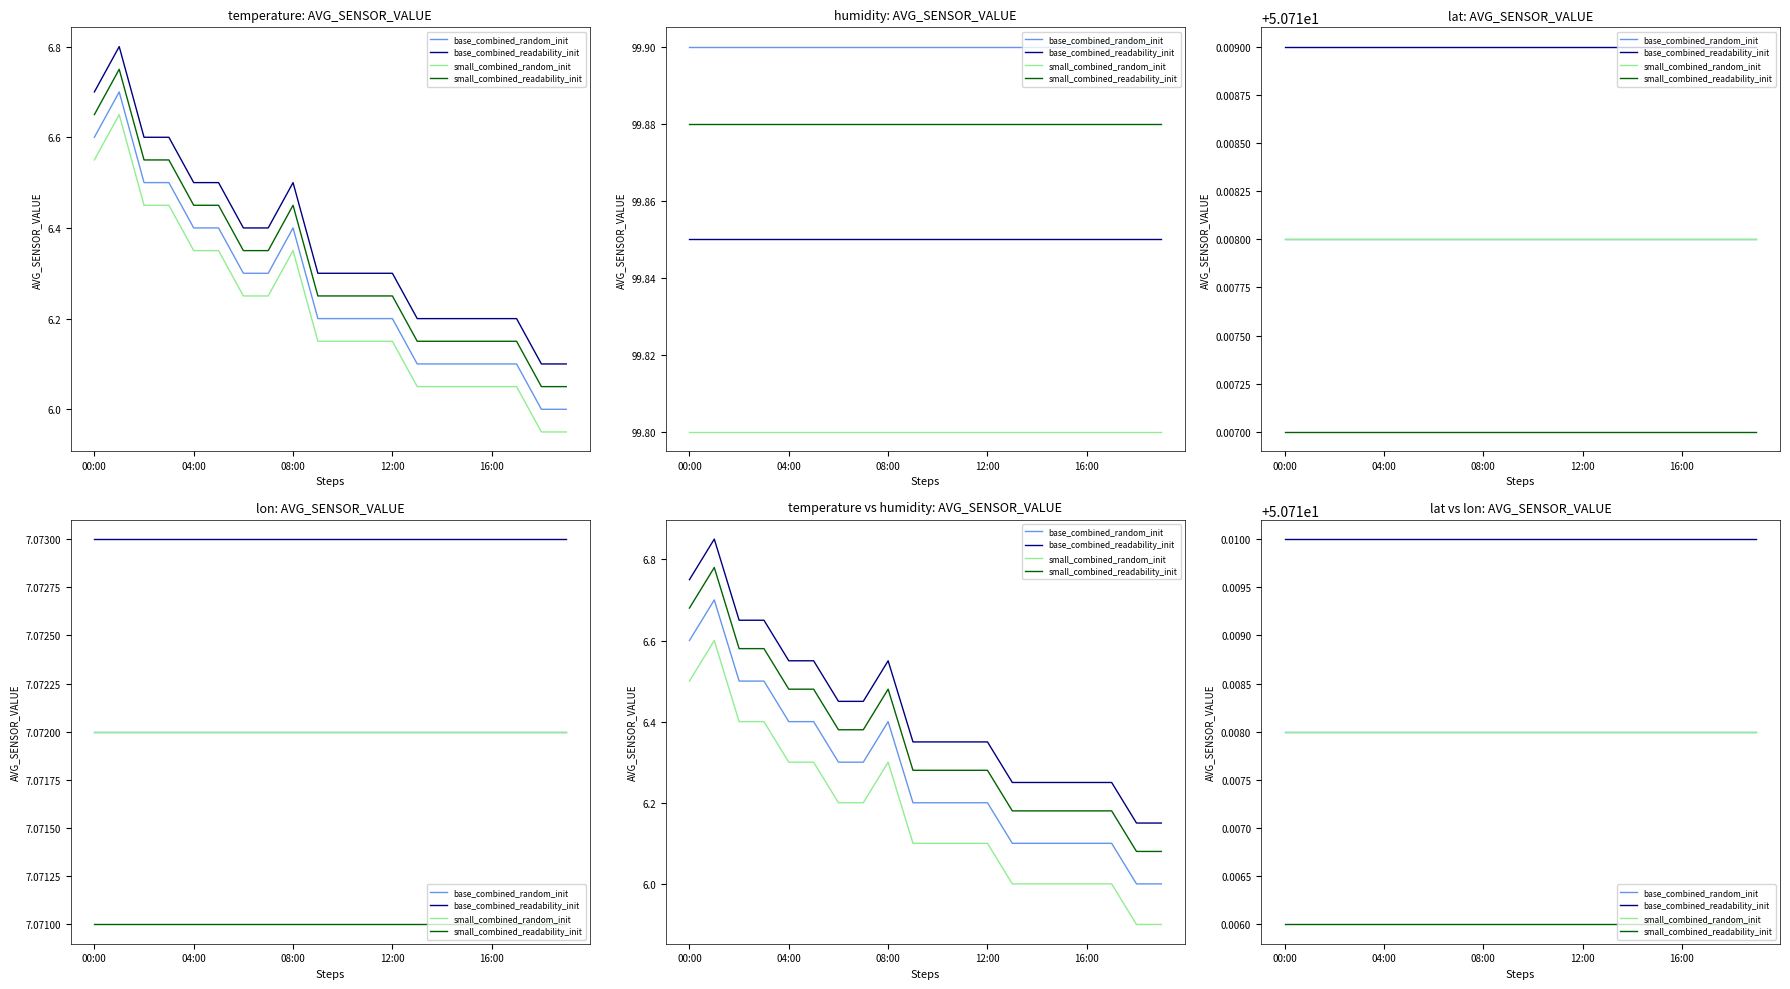

True or false: base_combined_readability_init has more than 2 points higher than both neighbors.

False